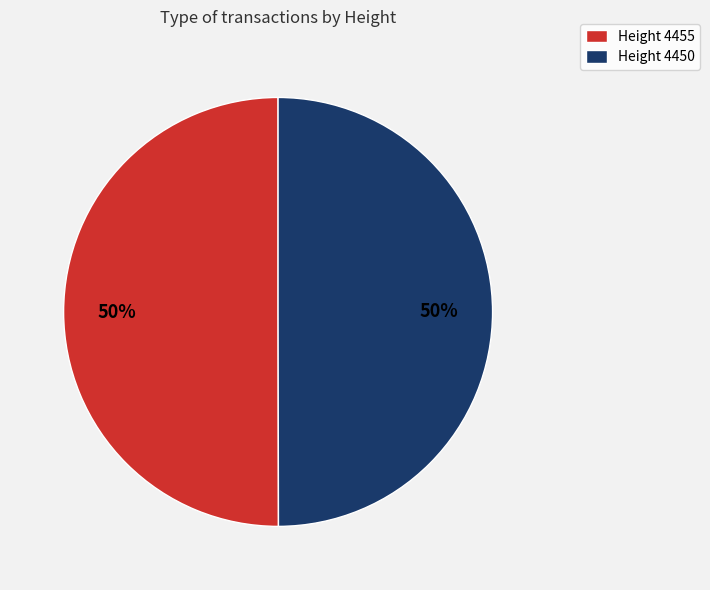

Combined, do Height 4450 and Height 4455 account for over 50%?

Yes